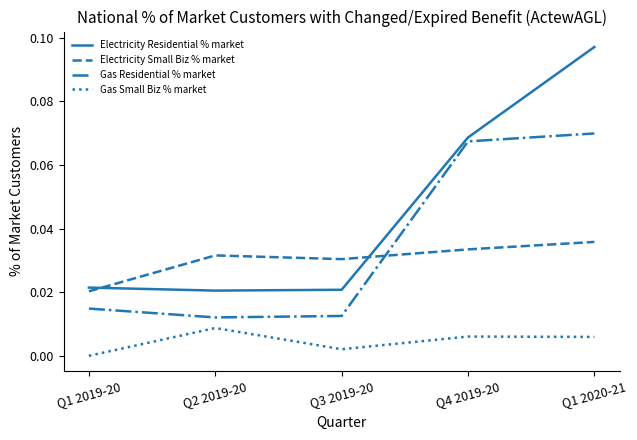

How many lines are shown in the chart?

4